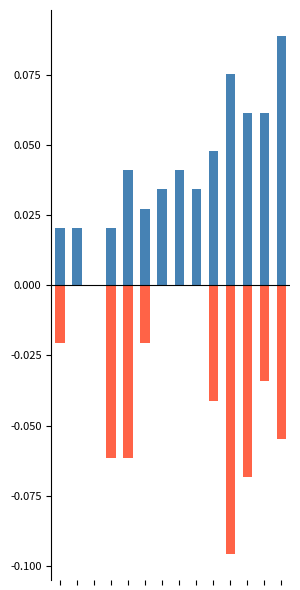

Reading right to left, what are all the values shown in this chart?

Non-Ind Females: 0.1	0.1	0.1	0.1	0.0	0.0	0.0	0.0	0.0	0.0	0.0	0.0	0.0	0.0
Non-Ind Males: -0.1	-0.0	-0.1	-0.1	-0.0	0.0	0.0	0.0	-0.0	-0.1	-0.1	0.0	0.0	-0.0